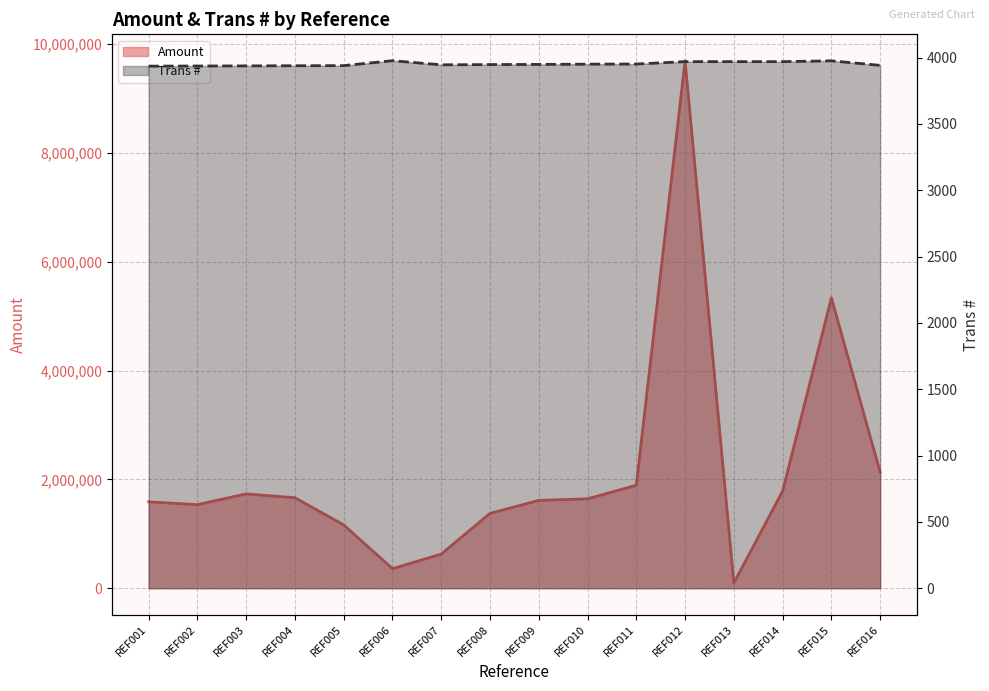

Does the chart have visible grid lines?

Yes